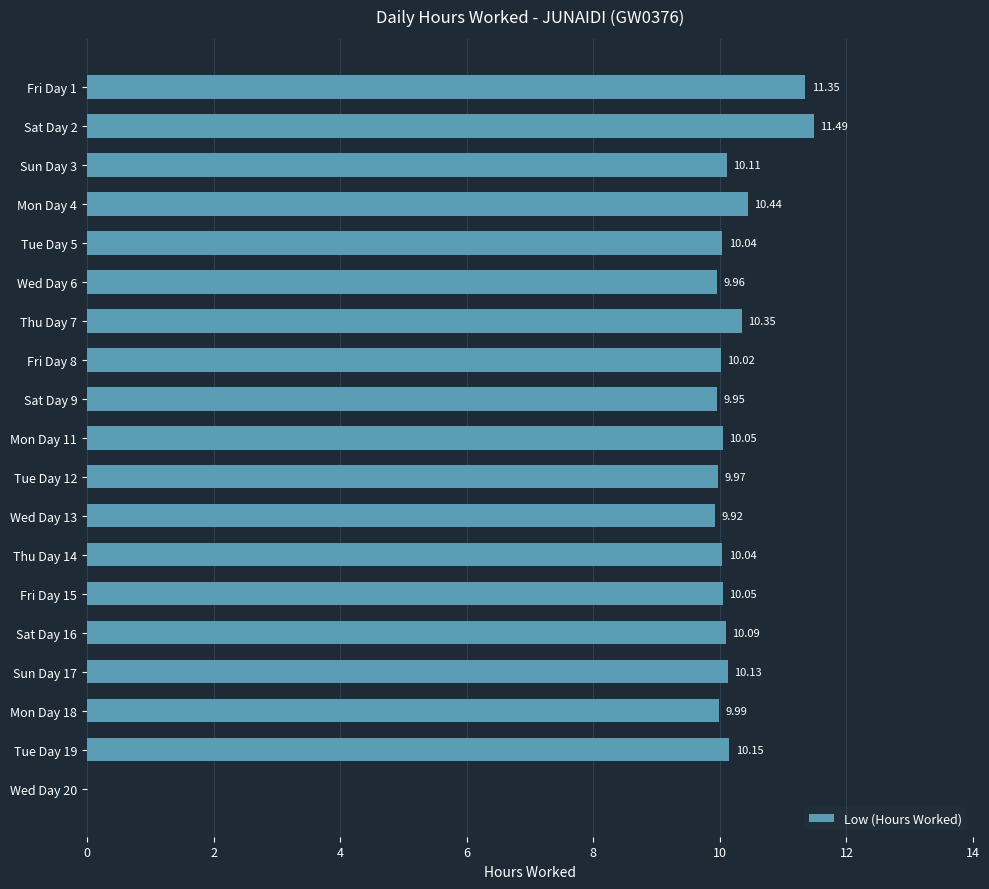

What is the sum of all values?

184.1